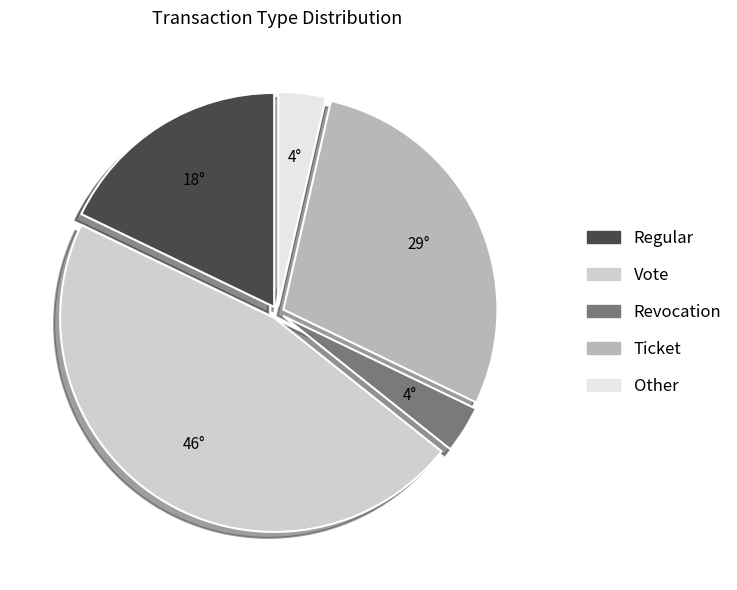

Which slice is the largest?

Vote